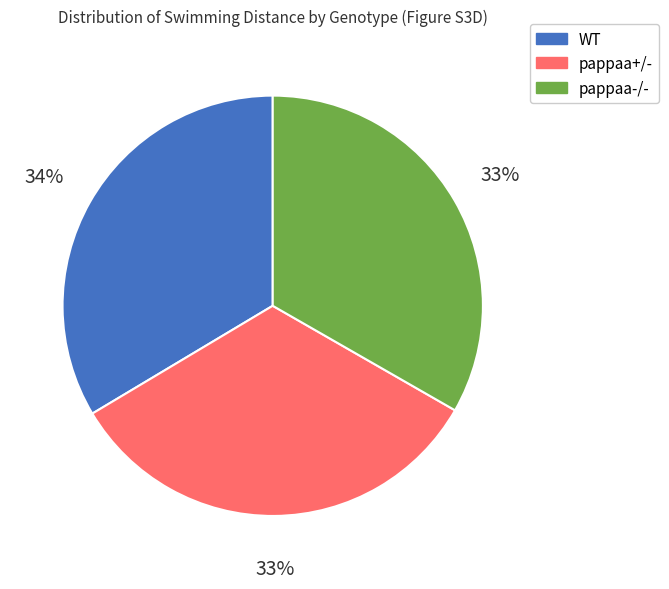

To the nearest percent, what is the combined percentage of pappaa+/- and WT?

67%